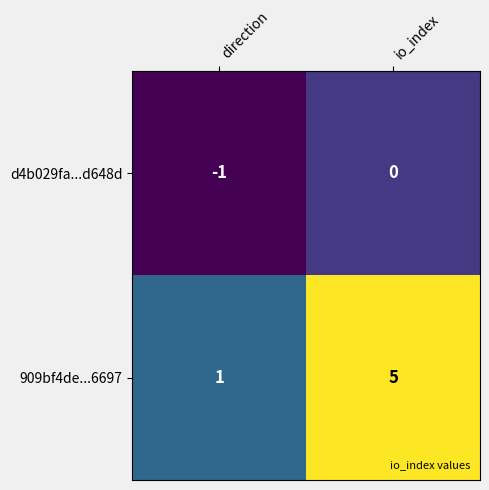

Is it true that 909bf4de...6697 equals 2 at direction?

False